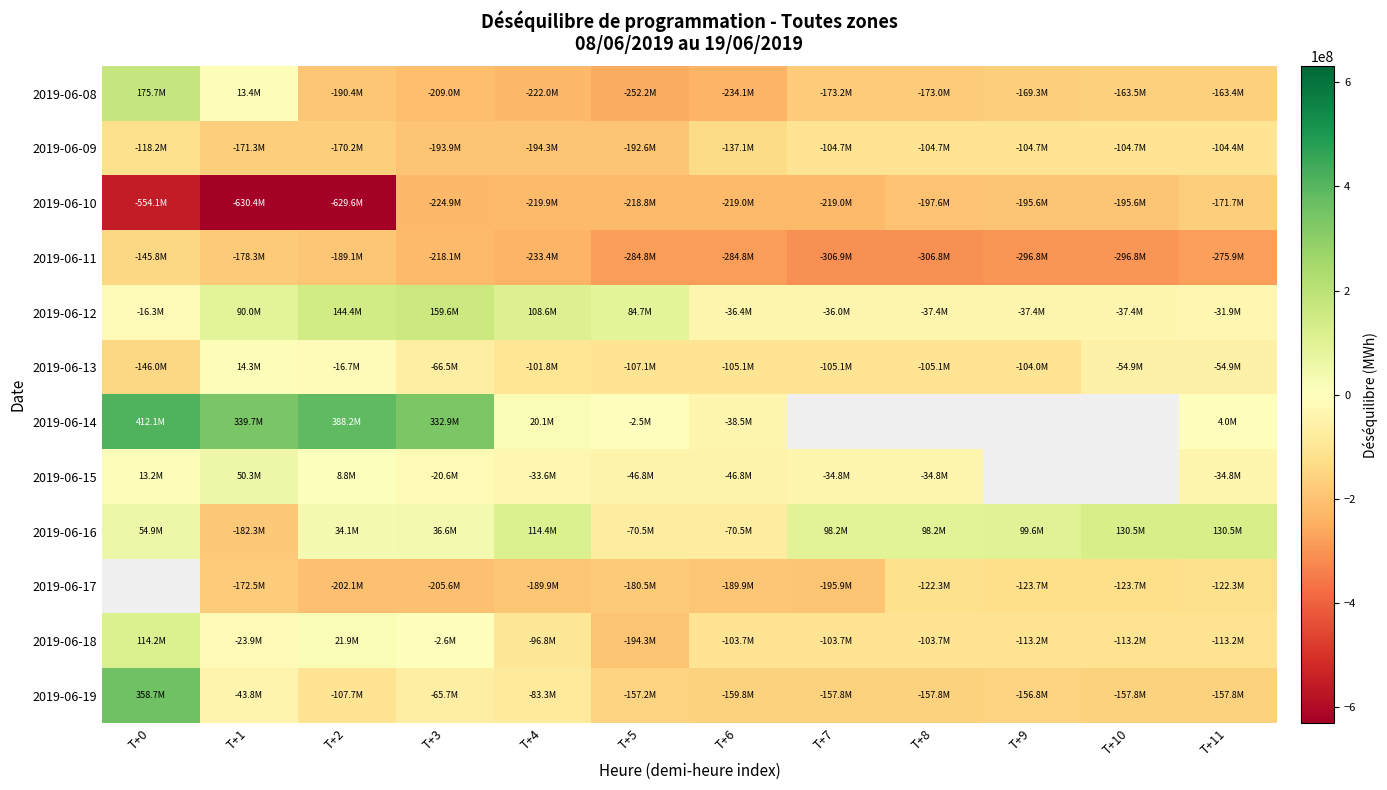

What is the highest value of the 2019-06-11 series?

-145758598.0